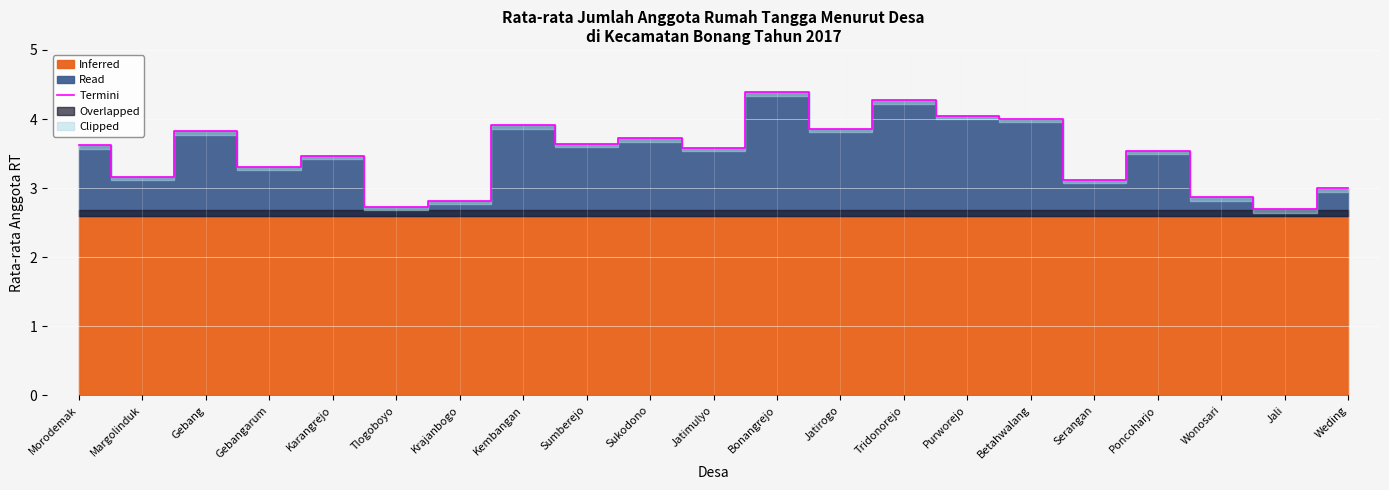

True or false: the data has more than 1 interior local peaks.

True